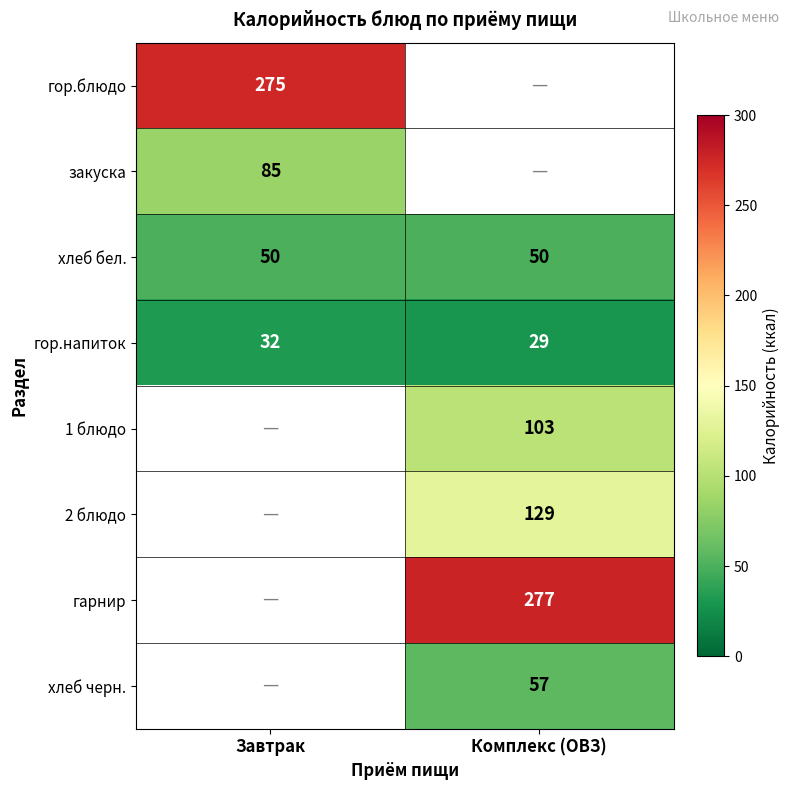

At which label is гор.напиток closest to 30?

Комплекс (ОВЗ)